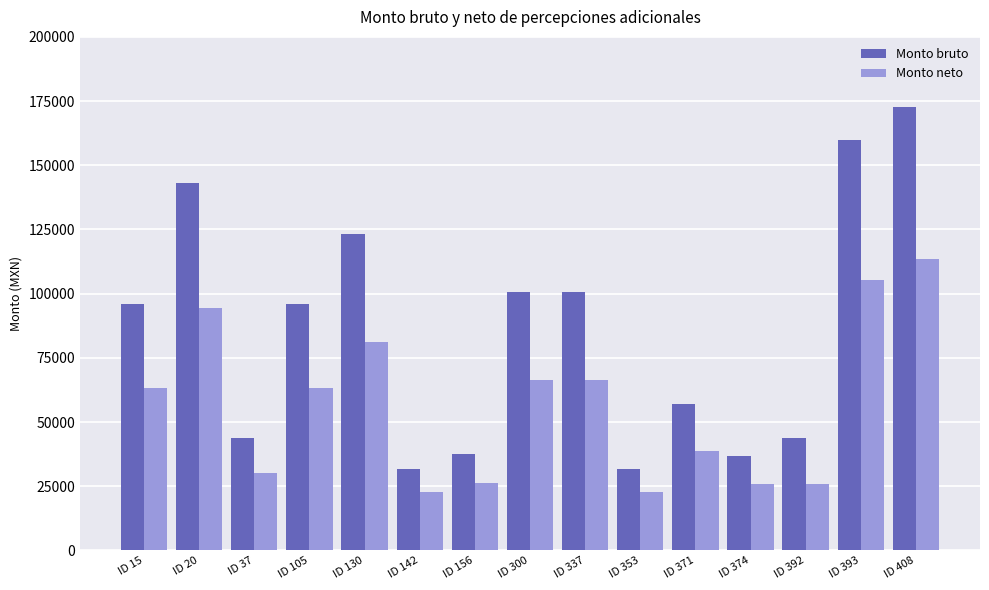

Which series has the largest total across all categories?

Monto bruto